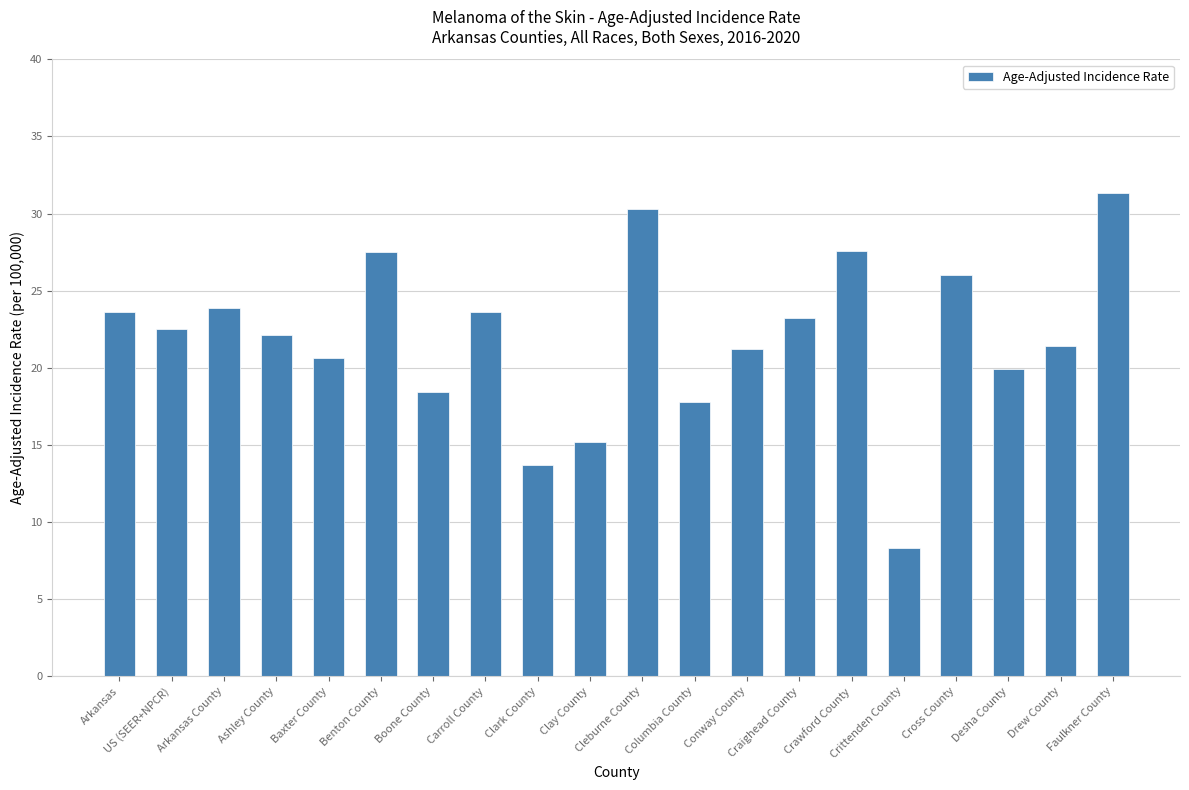

What is the minimum value shown in the chart?

8.3